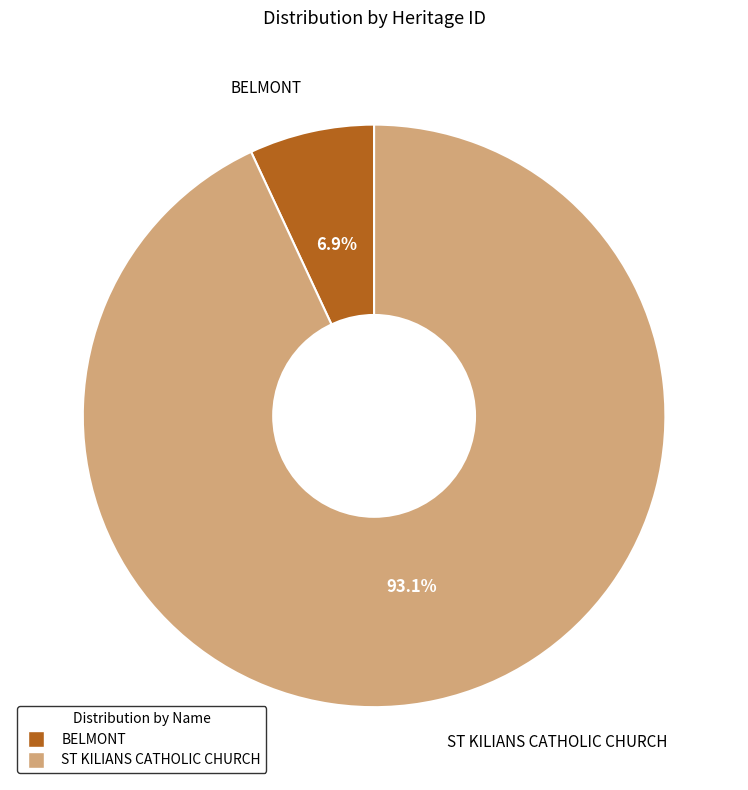

How many slices are in this pie chart?

2